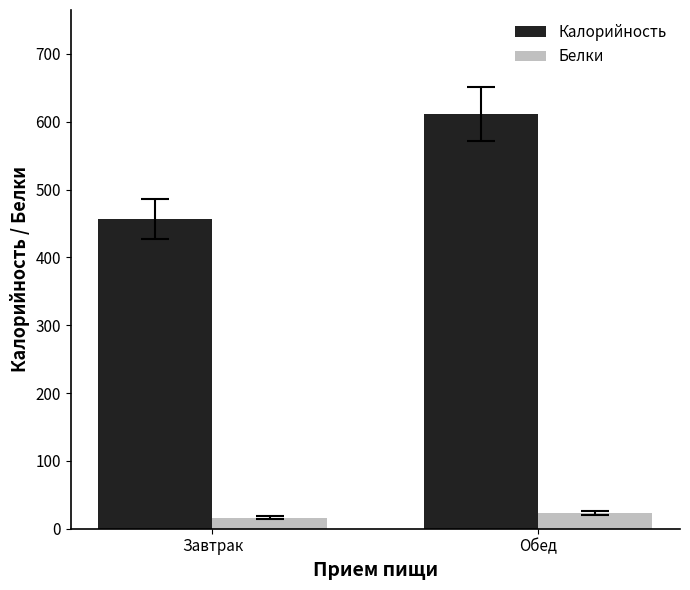

Reading right to left, extract all data points from this chart.

Калорийность: 611.8	456.6
Белки: 23.5	16.4